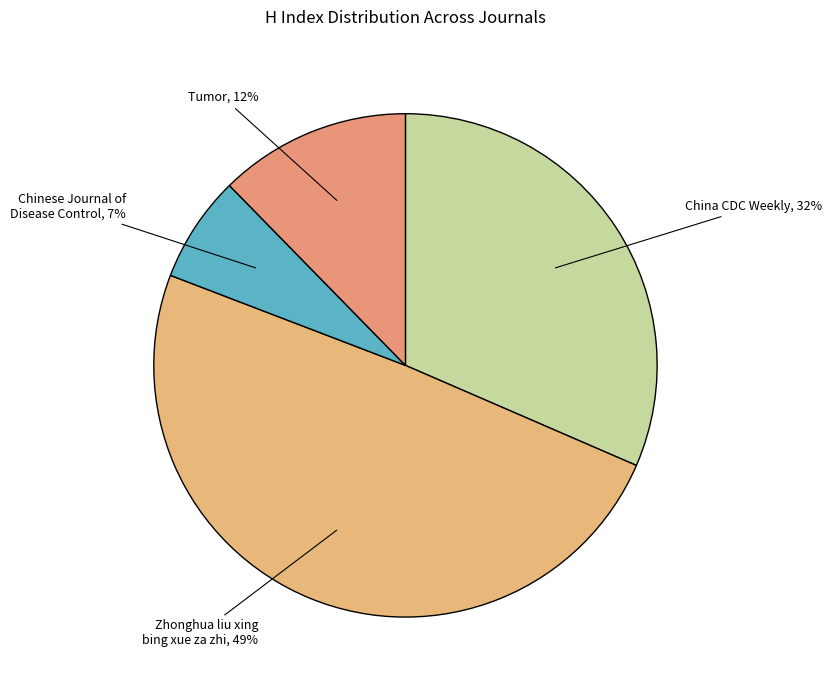

Does any single category account for the majority?

No